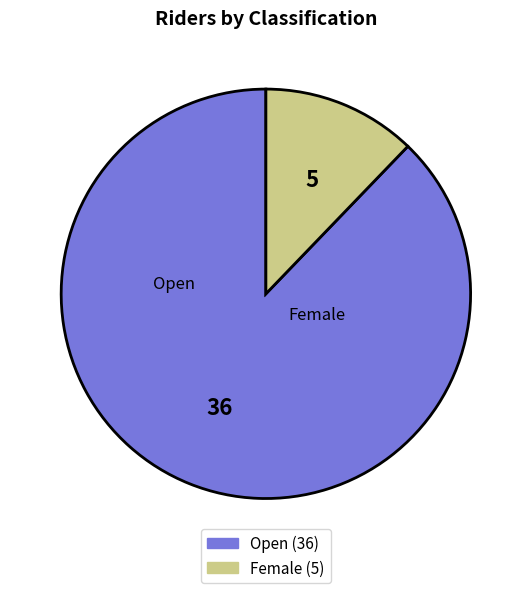

What is the ratio of the value at Open to the value at Female?

7.2